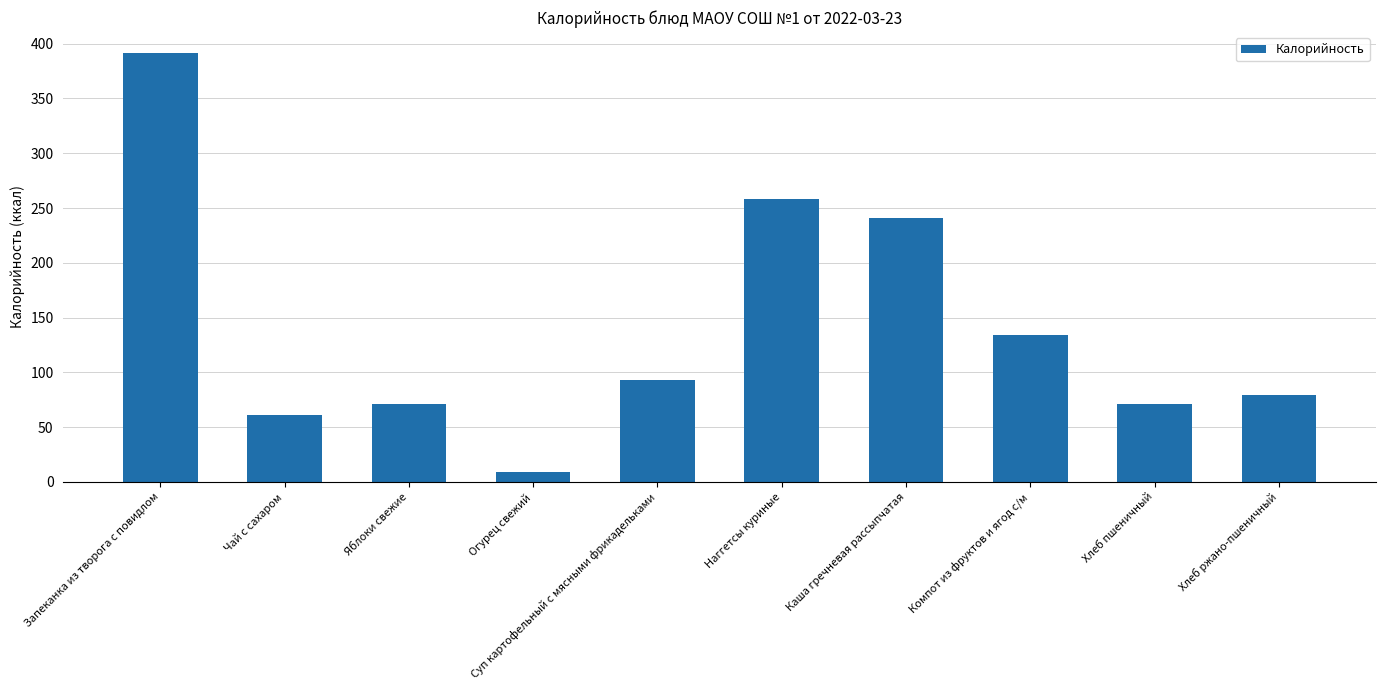

The chart shows a value of 93 at Суп картофельный с мясными фрикадельками. True or false?

True